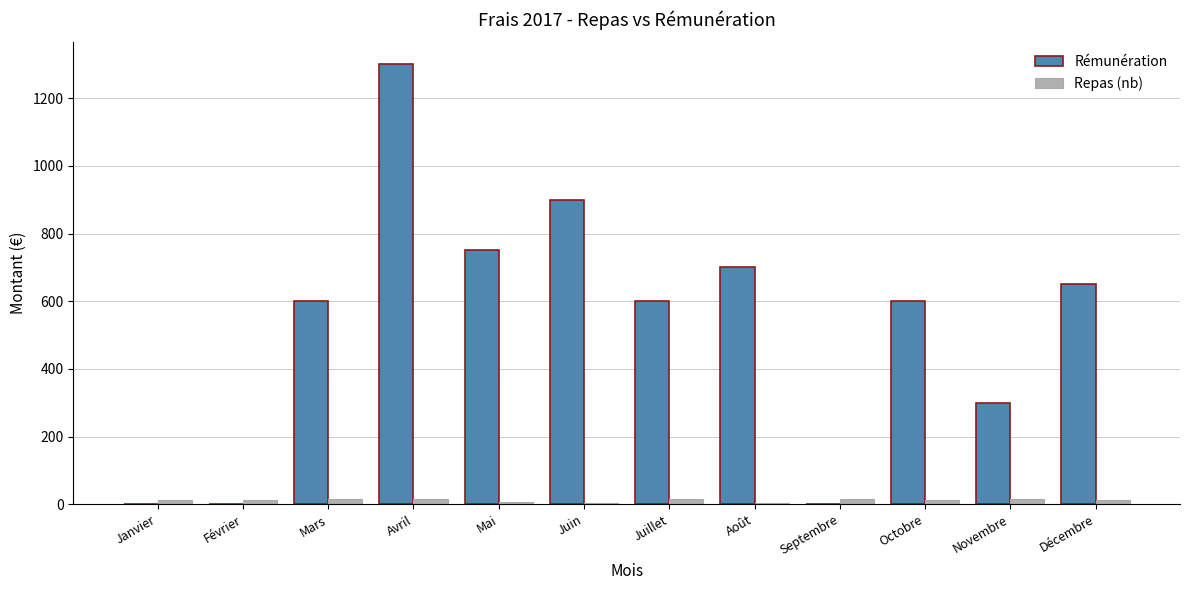

How many groups of bars are there?

12